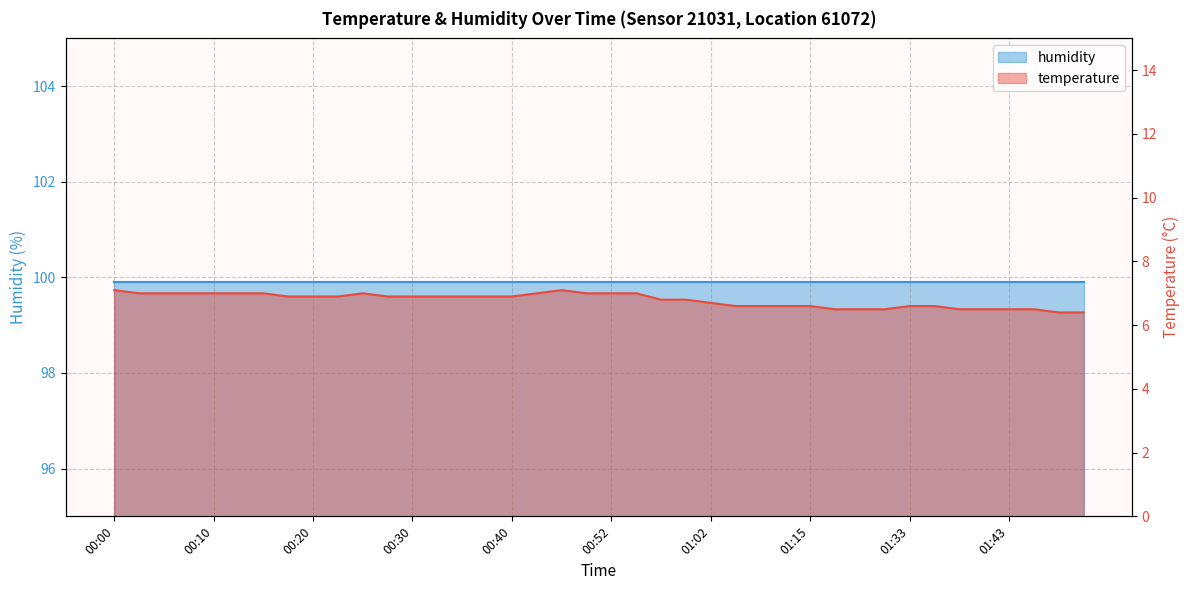

Between 01:40 and 00:30, which is larger?

00:30